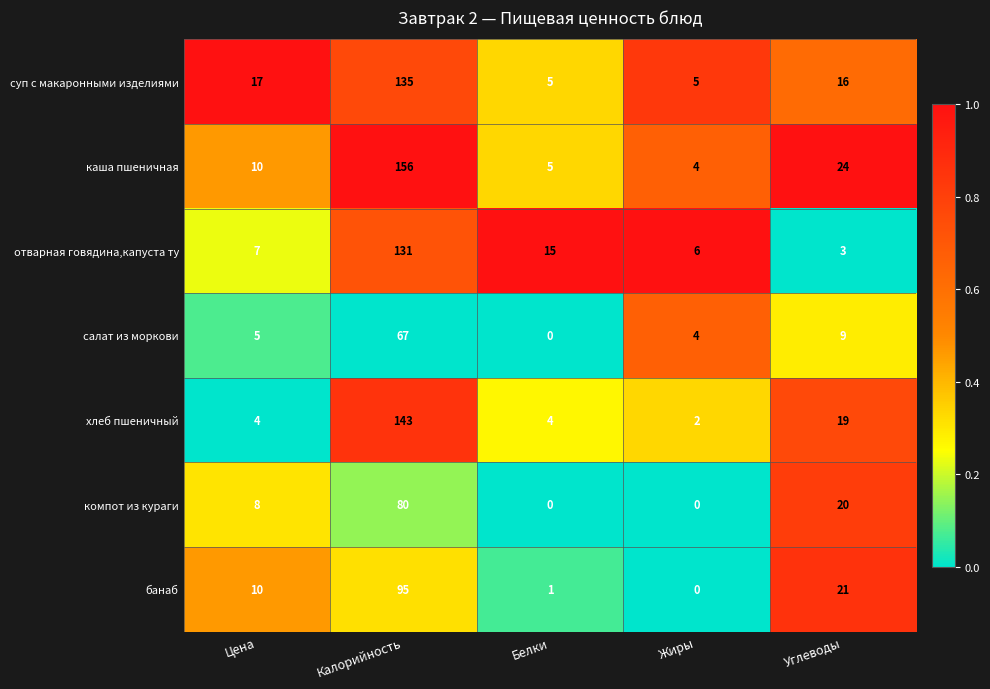

How many categories are shown in the chart?

5